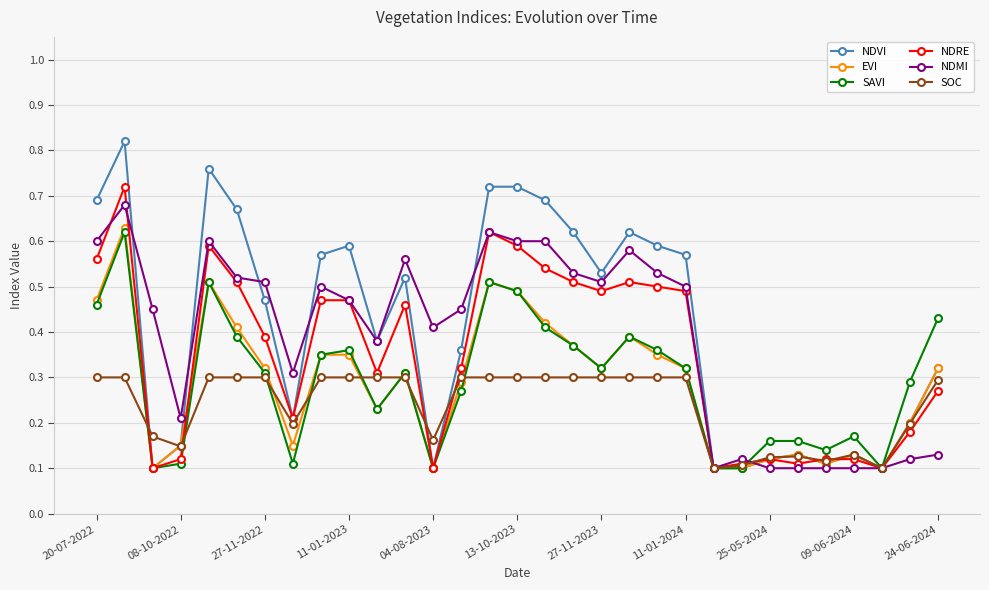

How many NDMI values are between 0 and 1?

31